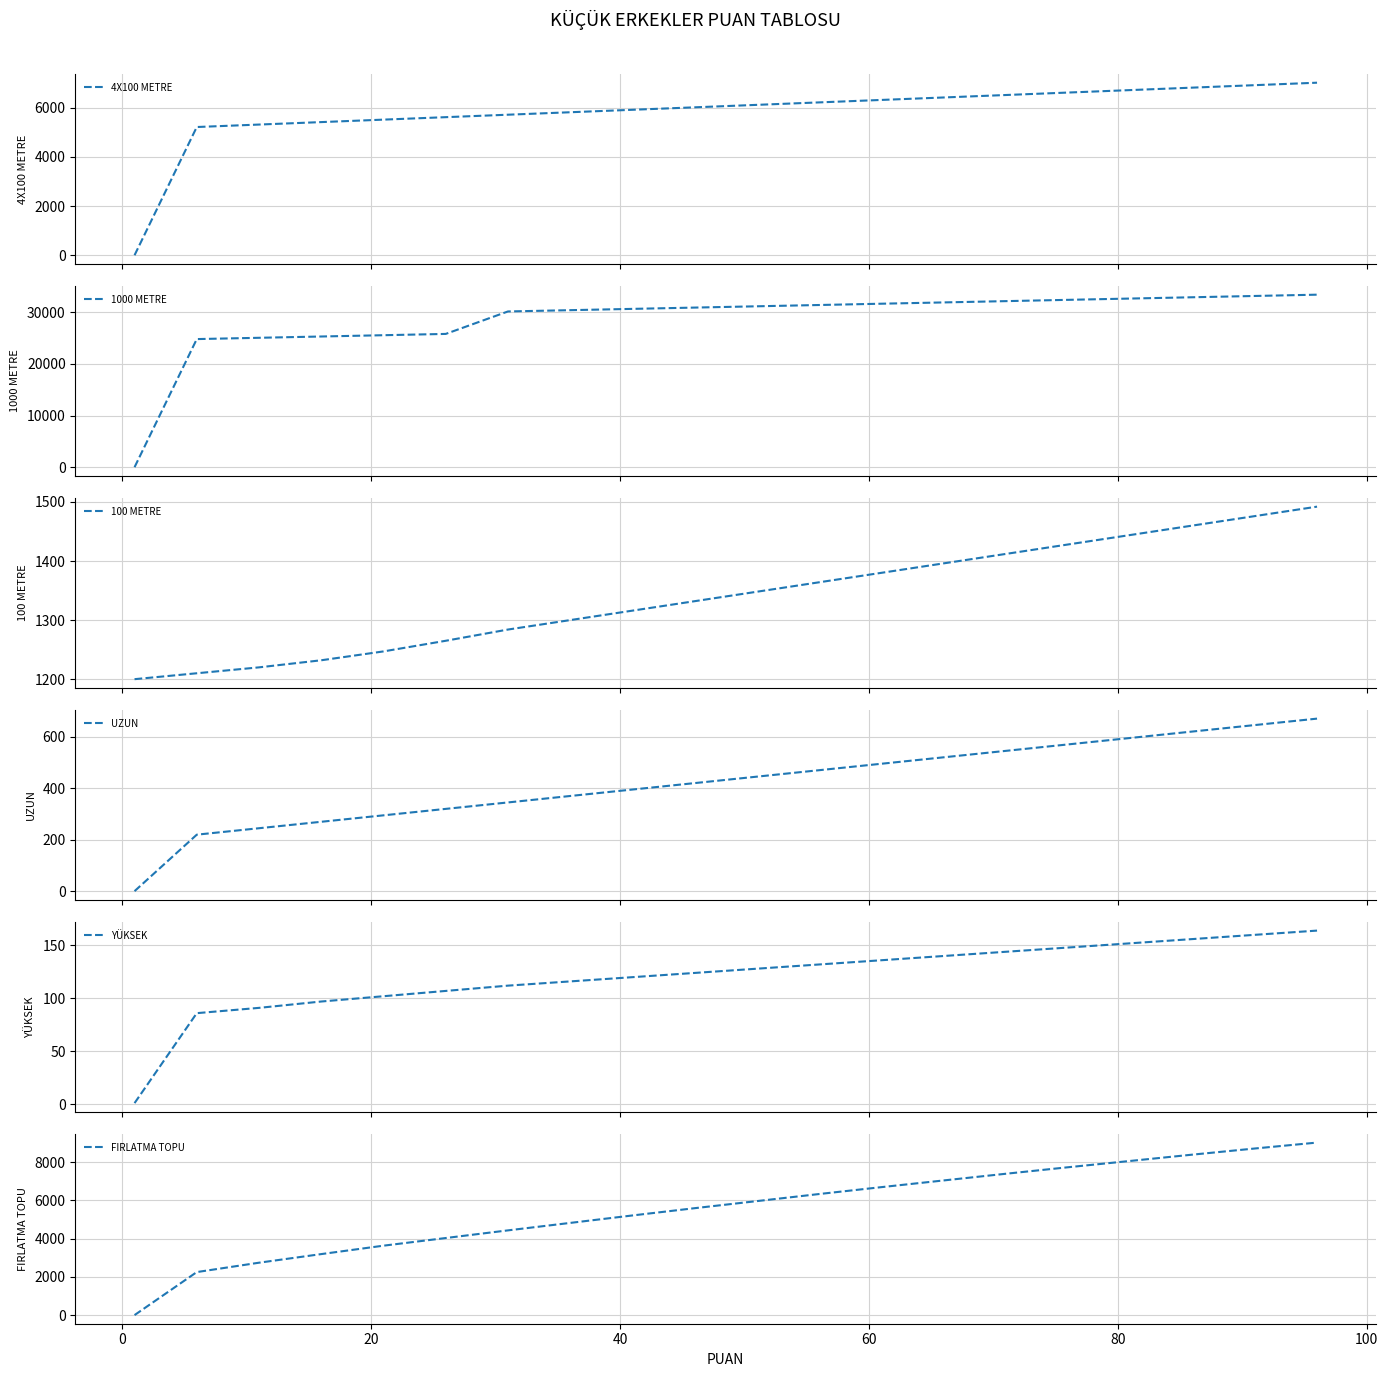

Reading left to right, what are all the values shown in this chart?

4X100 METRE: 1	5209	5309	5409	5509	5609	5709	5809	5909	6009	6109	6209	6309	6409	6509	6609	6709	6809	6909	7009
1000 METRE: 1	24814	25064	25314	25564	25814	30164	30414	30664	30914	31164	31414	31664	31914	32164	32414	32664	32914	33164	33414
100 METRE: 1200	1210	1220	1232	1247	1265	1284	1300	1316	1332	1348	1364	1380	1396	1412	1428	1444	1460	1476	1492
UZUN: 1	220	245	270	295	320	345	370	395	420	445	470	495	520	545	570	595	620	645	670
YÜKSEK: 1	86	91	97	102	107	112	116	120	124	128	132	136	140	144	148	152	156	160	164
FIRLATMA TOPU: 1	2250	2740	3190	3630	4030	4430	4820	5210	5590	5960	6330	6690	7040	7390	7730	8060	8390	8710	9020